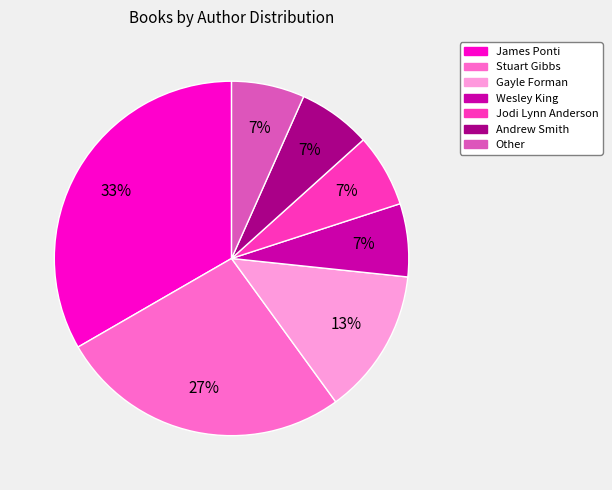

Which slice is the largest?

James Ponti